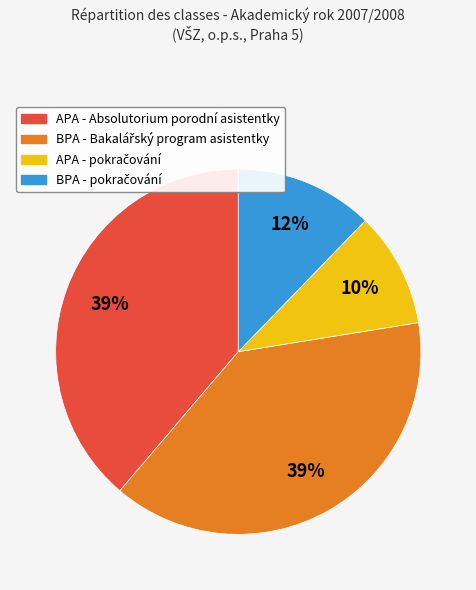

Is there any slice that represents more than half of the pie?

No